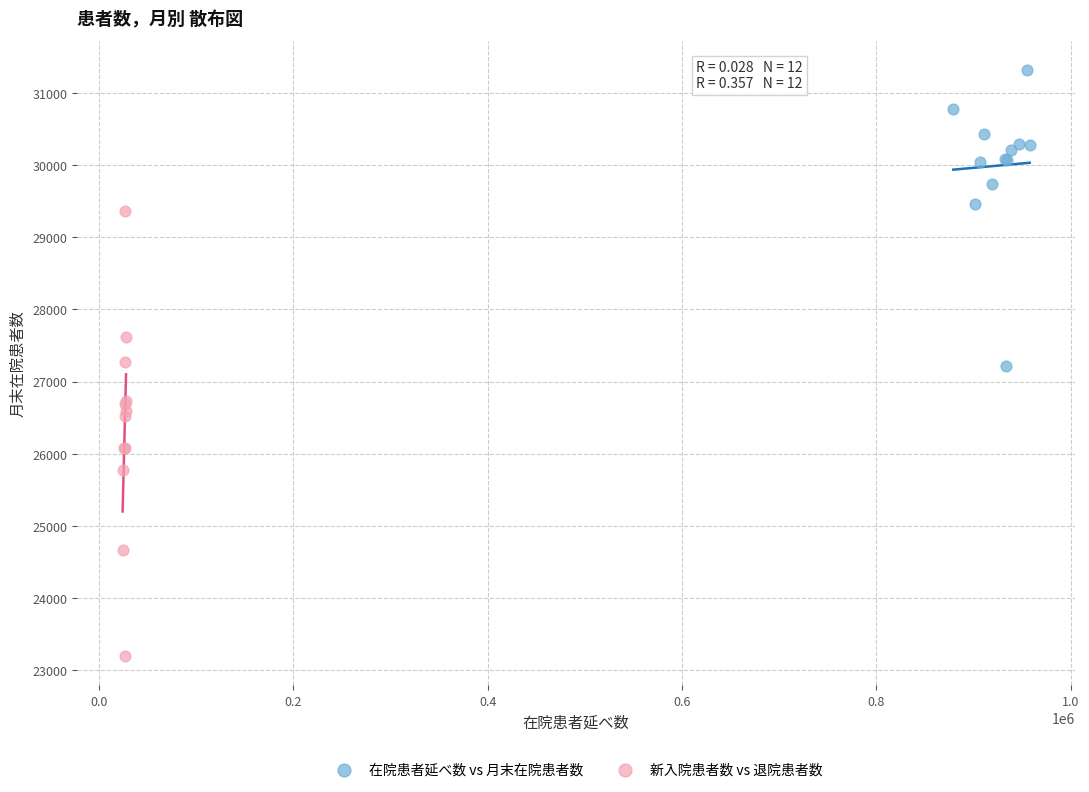

Which series has the largest Y range (max minus min)?

新入院患者数 vs 退院患者数